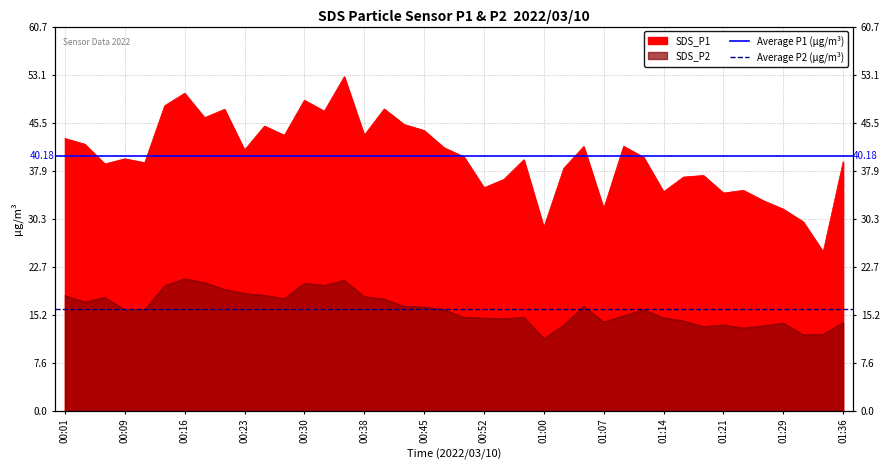

What is the maximum value for Average P2 (µg/m³)?

16.1